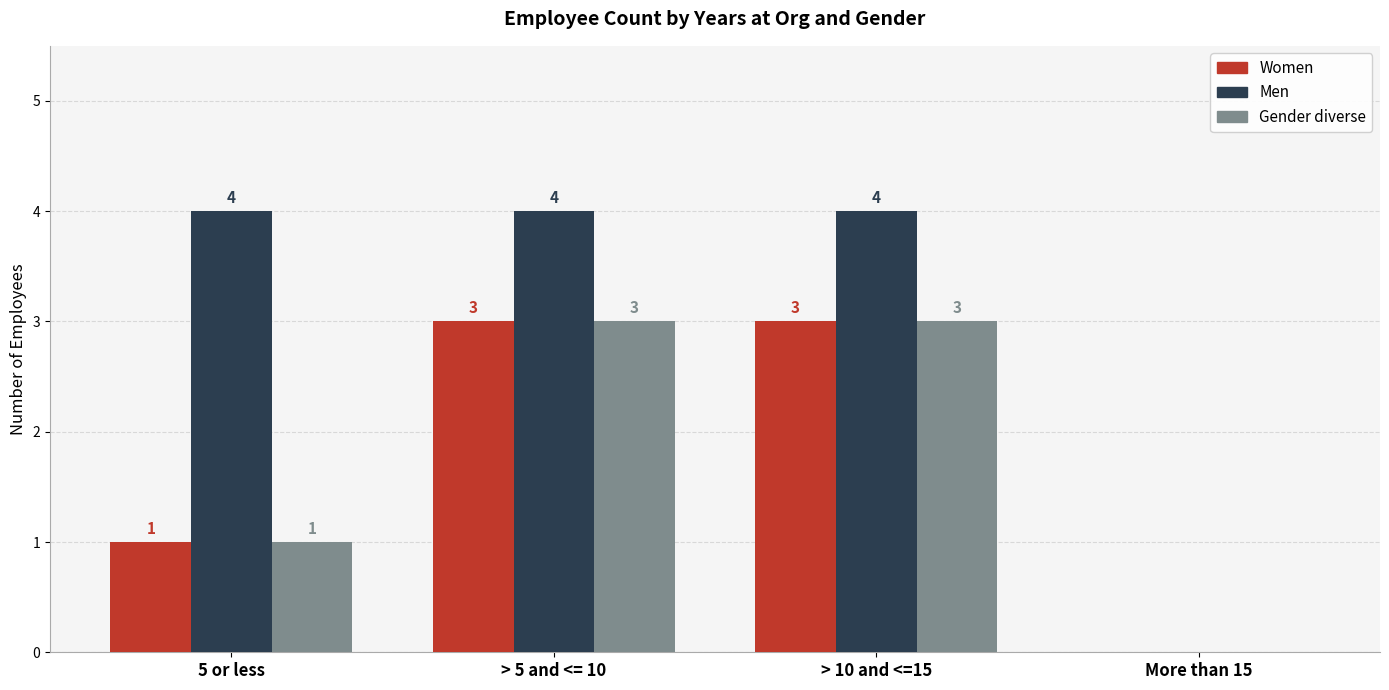

Is it true that Women equals -2 at More than 15?

False